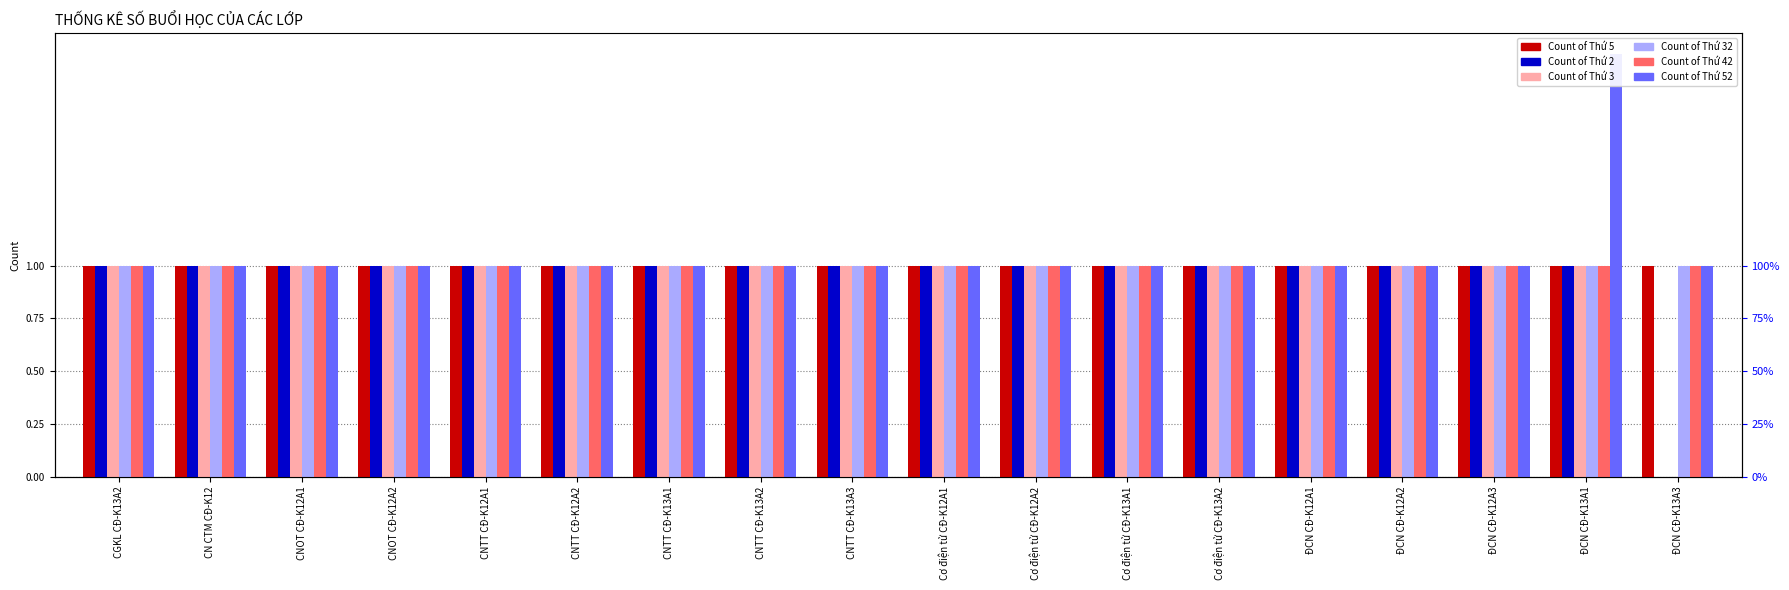

How many values in Count of Thứ 3 are above zero?

17